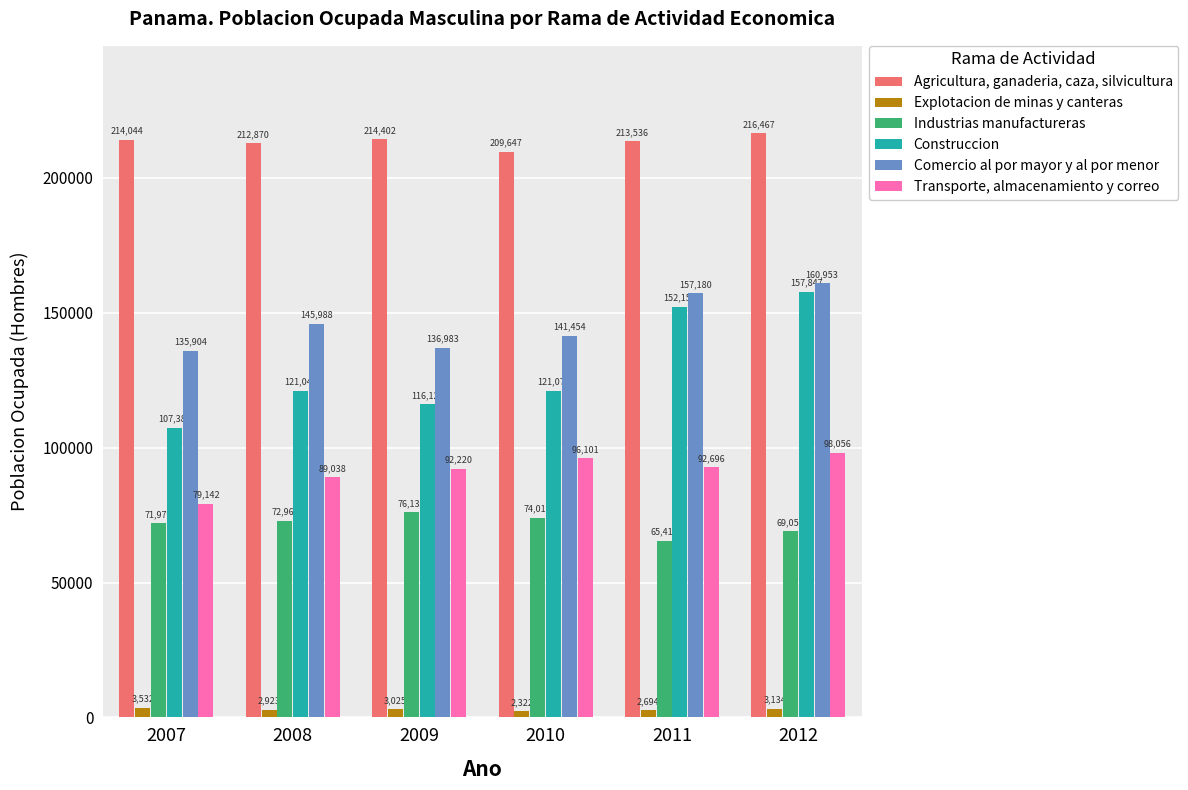

Which category has the lowest value in the Transporte, almacenamiento y correo series?

2007